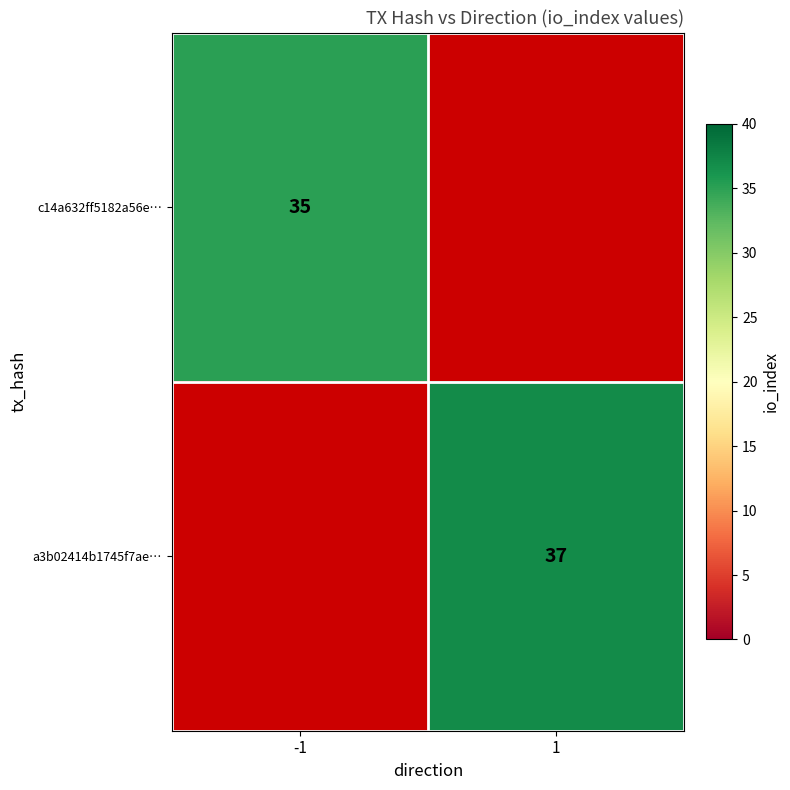

The a3b02414b1745f7ae… series shows 59 at 1. True or false?

False